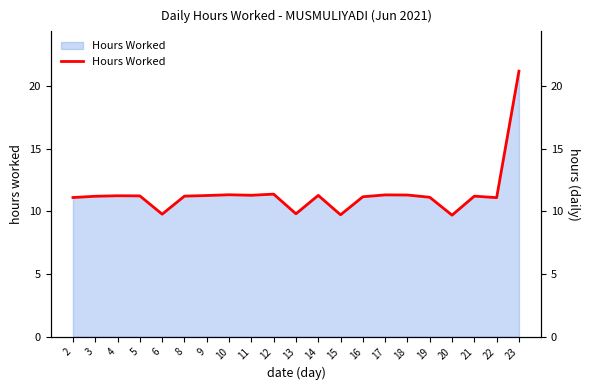

Which has a higher value, 19 or 12?

12